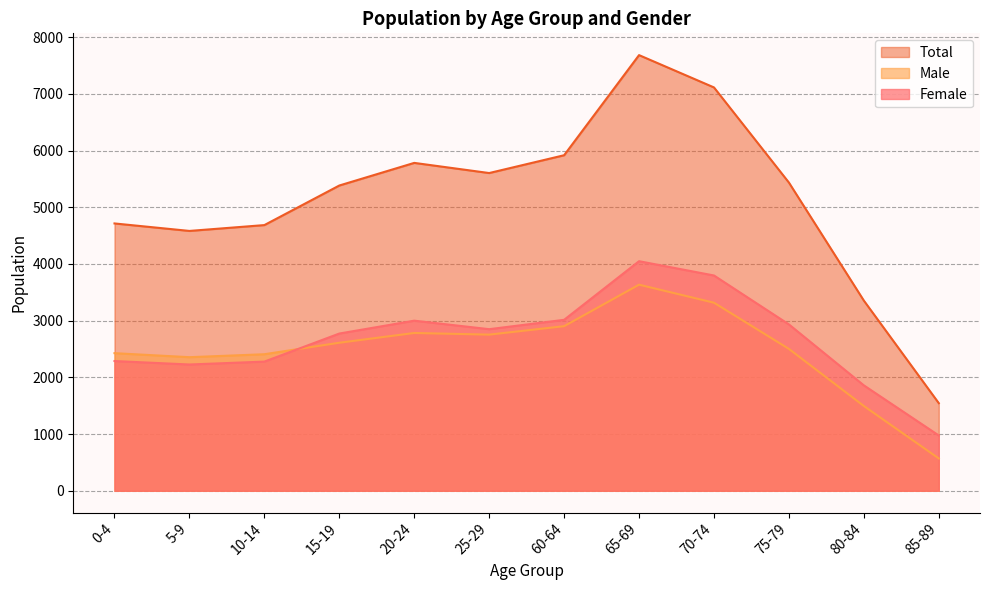

What position from the right is 85-89?

1